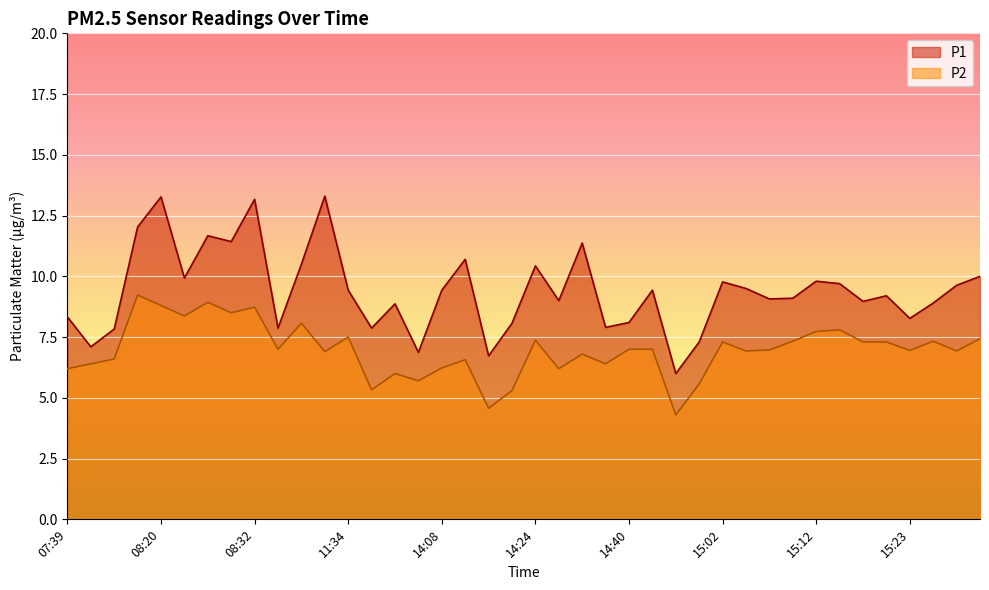

True or false: P2 has a value of 8.9 at 08:26.

True